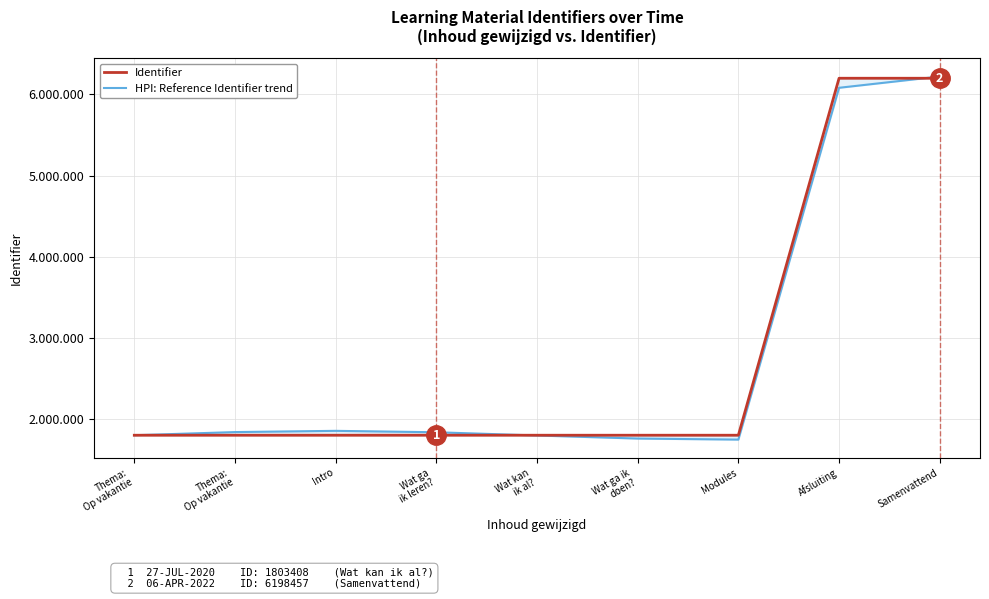

Read the Identifier value at Samenvattend.

6198457.0